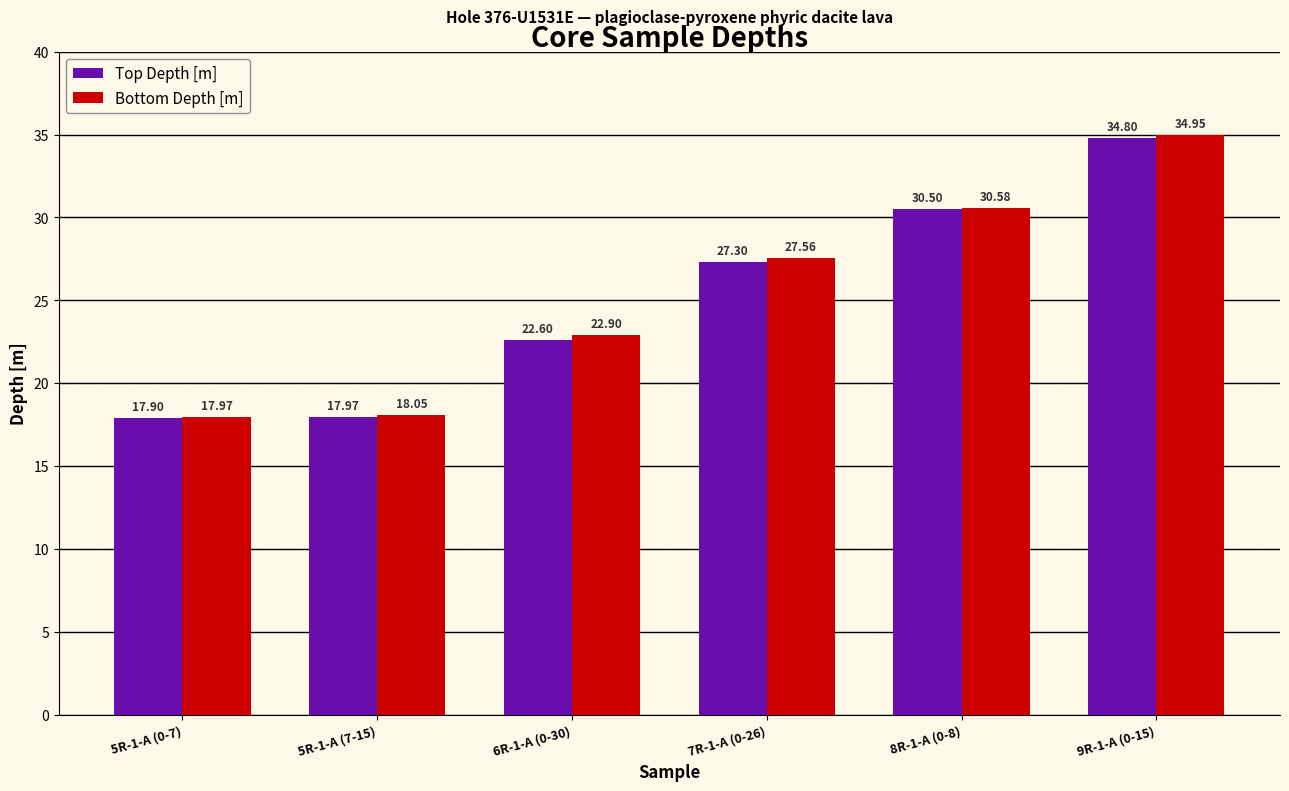

Reading left to right, what are all the values shown in this chart?

Top Depth [m]: 17.9	18.0	22.6	27.3	30.5	34.8
Bottom Depth [m]: 18.0	18.1	22.9	27.6	30.6	35.0